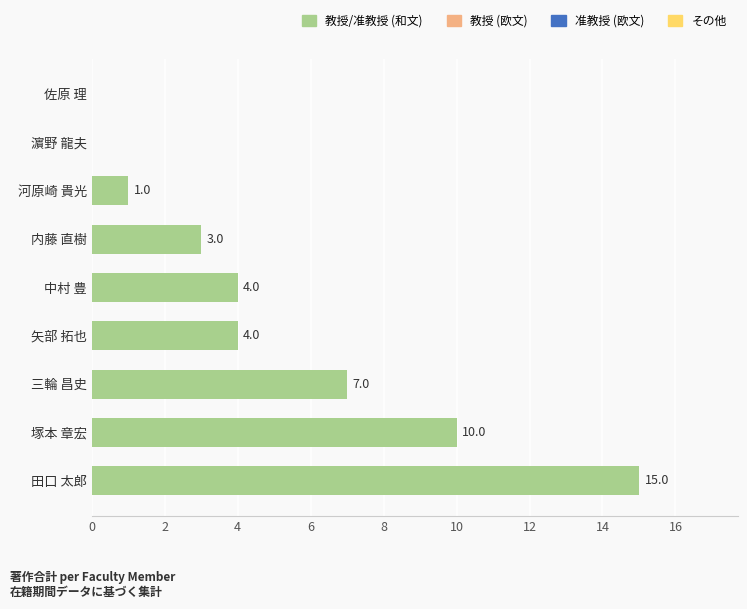

Reading top to bottom, transcribe all the data shown in this chart.

佐原 理=0	濵野 龍夫=0	河原崎 貴光=1	内藤 直樹=3	中村 豊=4	矢部 拓也=4	三輪 昌史=7	塚本 章宏=10	田口 太郎=15